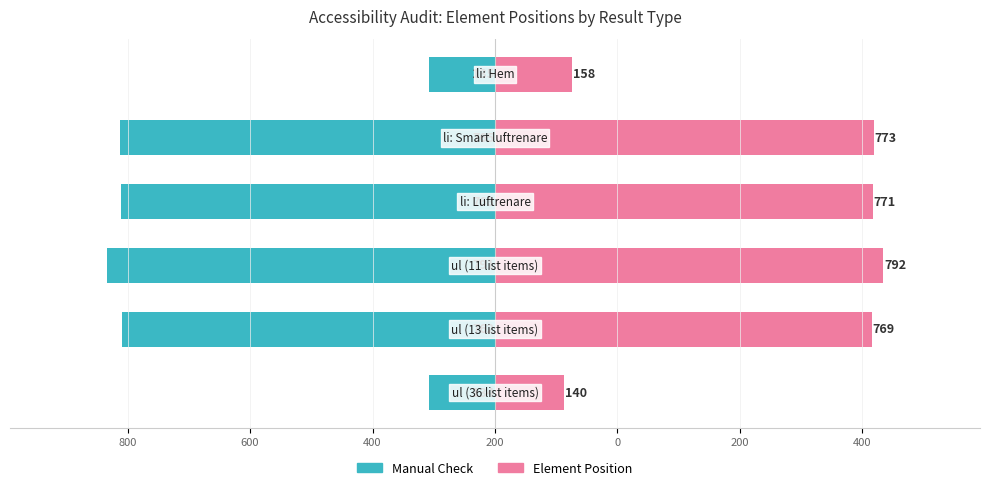

Reading left to right, transcribe all the data shown in this chart.

Manual Check: -134	-762	-791	-763	-765	-135
Element Position: 140	769	792	771	773	158